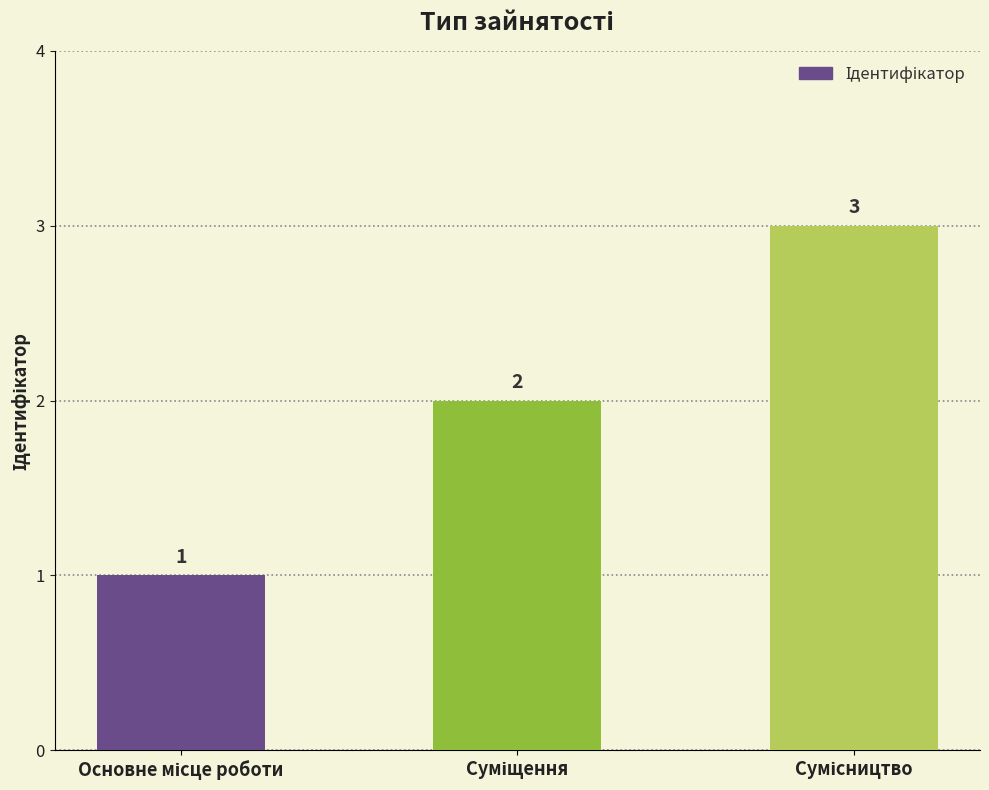

What is the greatest value displayed?

3